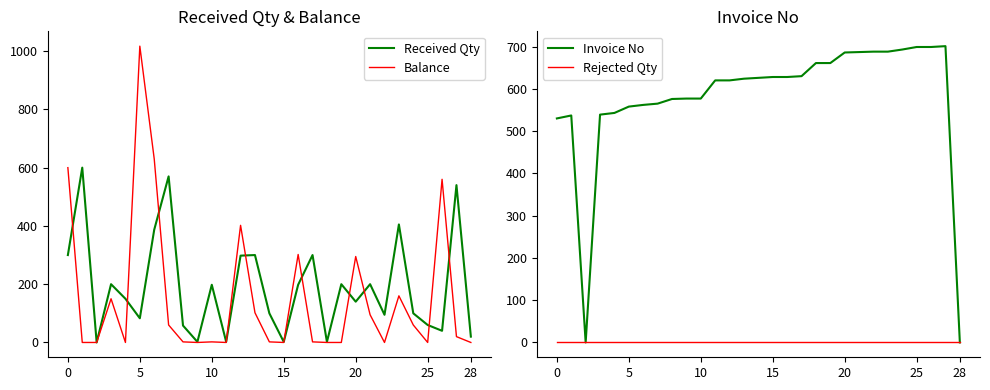

True or false: Invoice No has a value of 693 at 24.

True